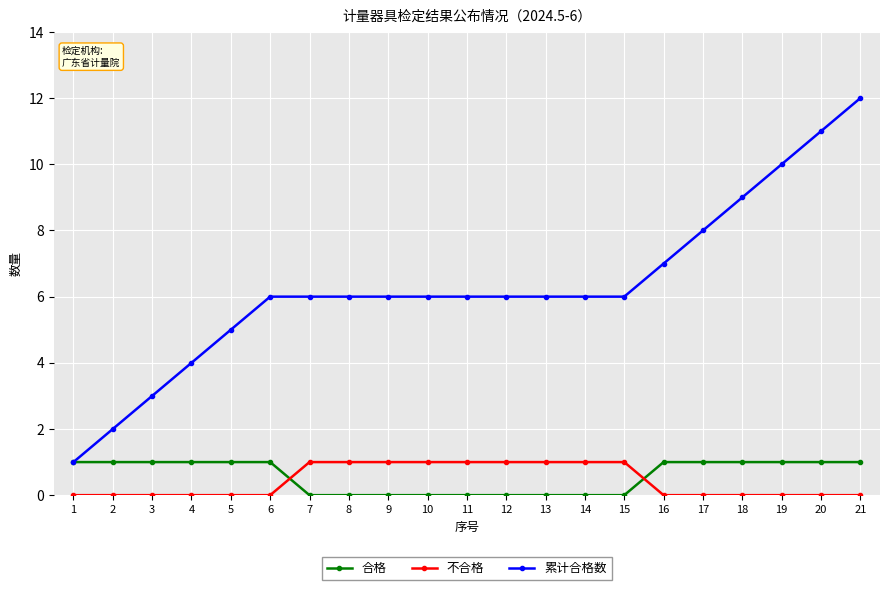

Is the value of 累计合格数 at 8 greater than the value of 合格 at 17?

Yes